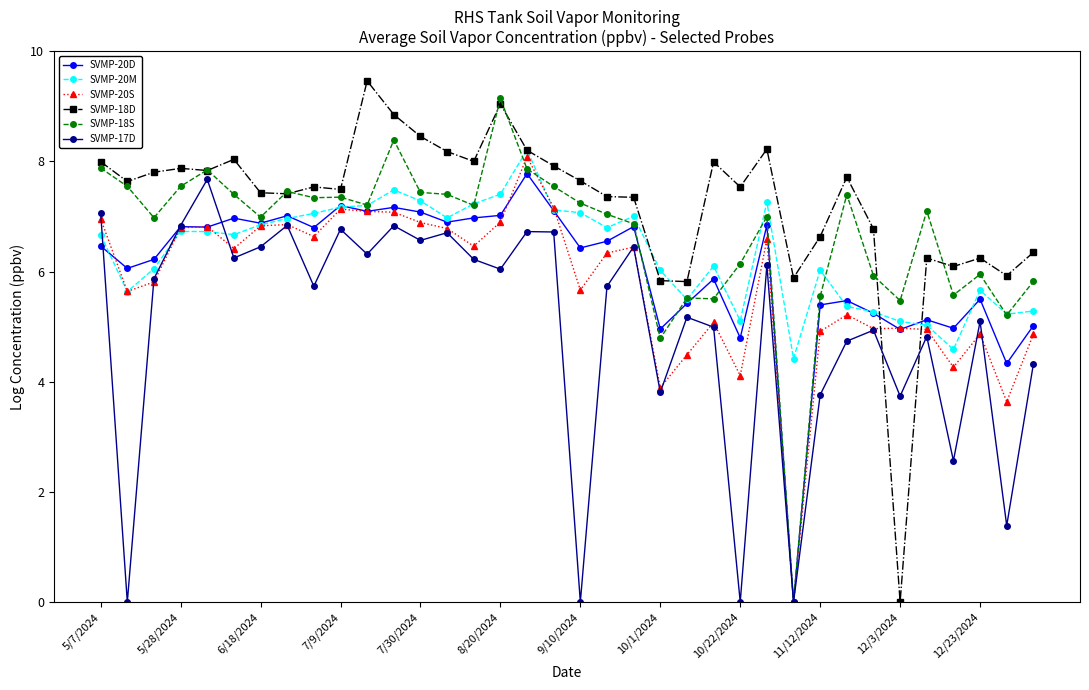

What is the value of the SVMP-20M point at the 5th from the left?

6.7